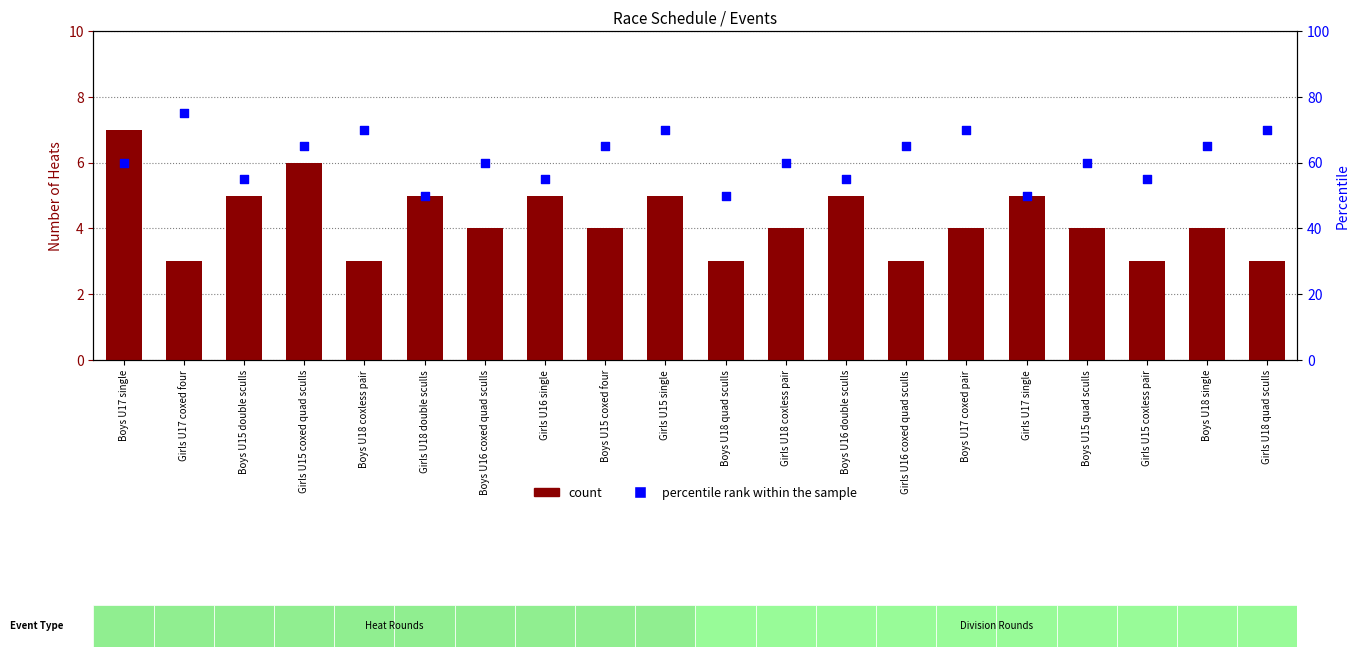

Which series contains the lowest Y value?

count